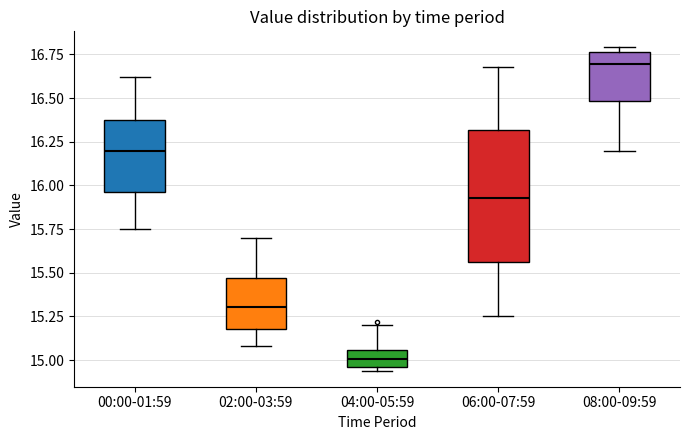

Reading left to right, transcribe this box plot: for each box, give where its median line is, the range the box spans, and where its two whiskers end, as read against the y-axis. The values are not printed on the chart, so give them approximately, as read against the axis.

00:00-01:59: median 16.20, box 15.95 to 16.35, whiskers 15.75 to 16.60
02:00-03:59: median 15.30, box 15.20 to 15.45, whiskers 15.10 to 15.70
04:00-05:59: median 15.00, box 14.95 to 15.05, whiskers 14.95 (just below the box's lower edge) to 15.20
06:00-07:59: median 15.95, box 15.55 to 16.30, whiskers 15.25 to 16.70
08:00-09:59: median 16.70, box 16.50 to 16.75, whiskers 16.20 to 16.80